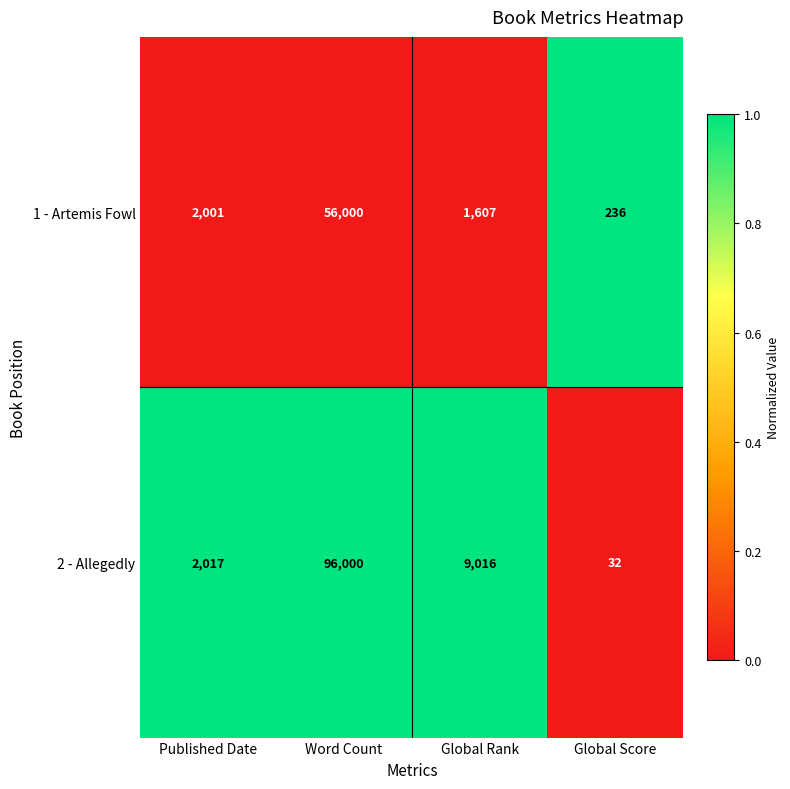

What is the spread (max minus min) of values at Published Date?

16